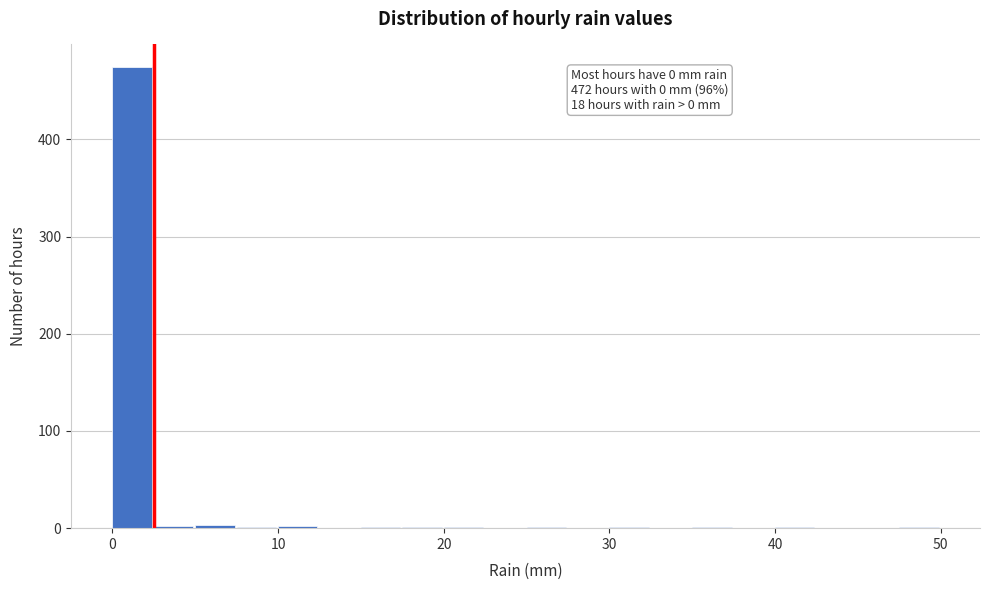

Read against the x-axis, roughly where is the centre of the tallest bar?

1